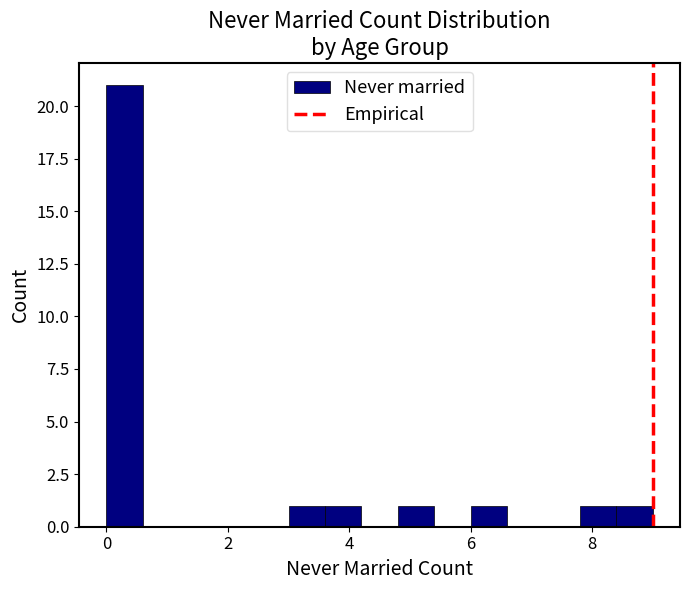

Around what value on the x-axis is the tallest bar? Give the approximate position of its centre, as read against the axis.

0.4